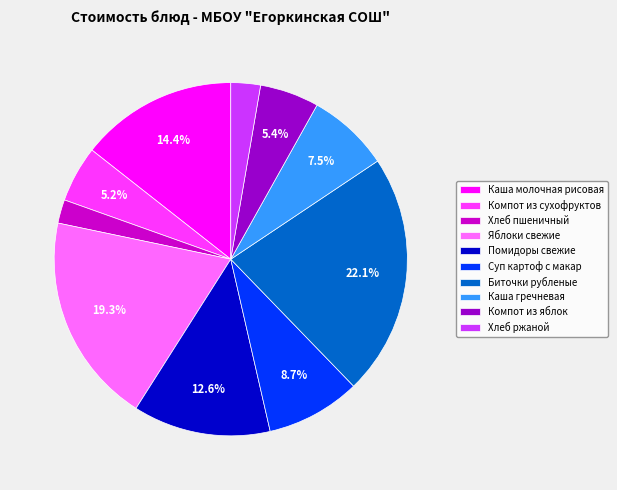

Is there any slice that represents more than half of the pie?

No